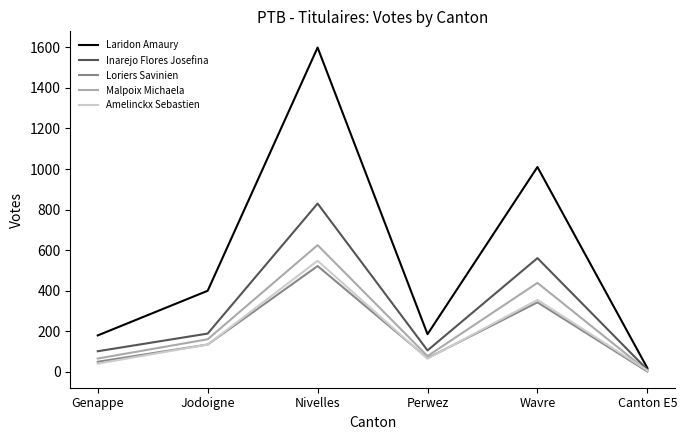

True or false: Inarejo Flores Josefina has more than 1 interior local peaks.

True